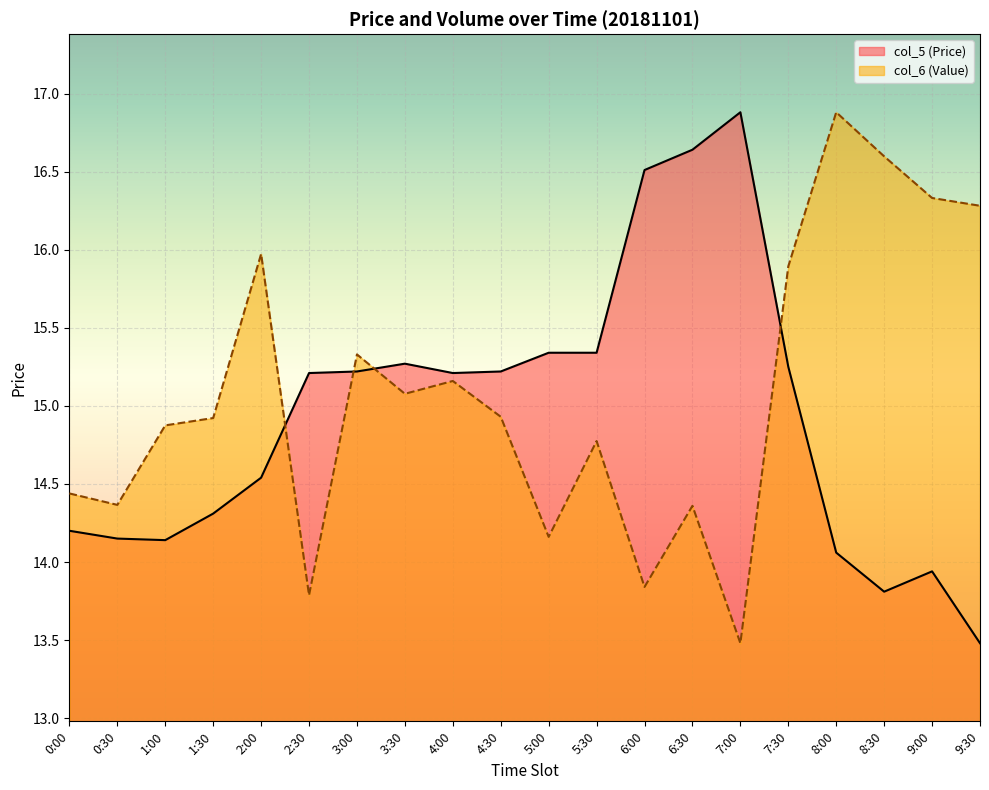

How many data points in col_5 (Price) are less than 15?

9